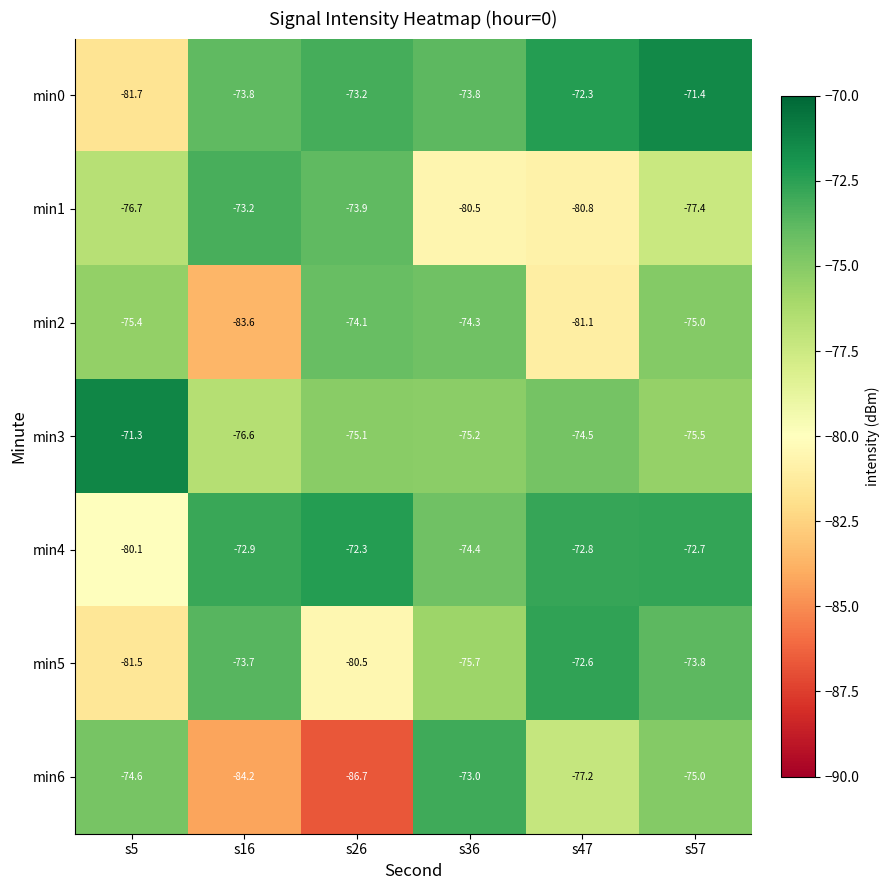

What is the difference between the min2 values at s36 and s47?

6.8